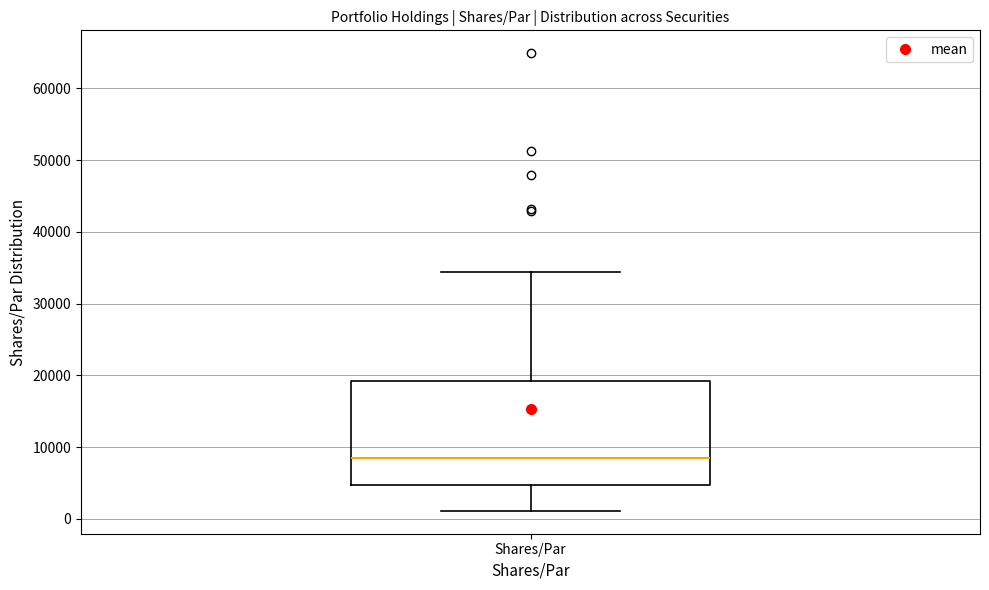

Read this box plot against the y-axis: the position of the median line, the range covered by the box, and the ends of both whiskers. The values are not printed on the chart, so give them approximately, as read against the axis.

median 9000, box 5000 to 19000, whiskers 1000 to 34000